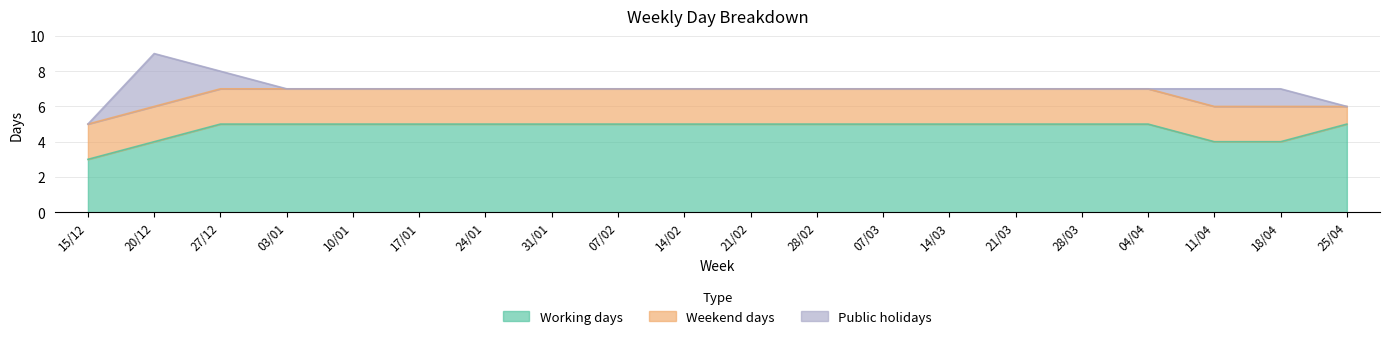

What is the label of the 2nd point from the right?

18/04